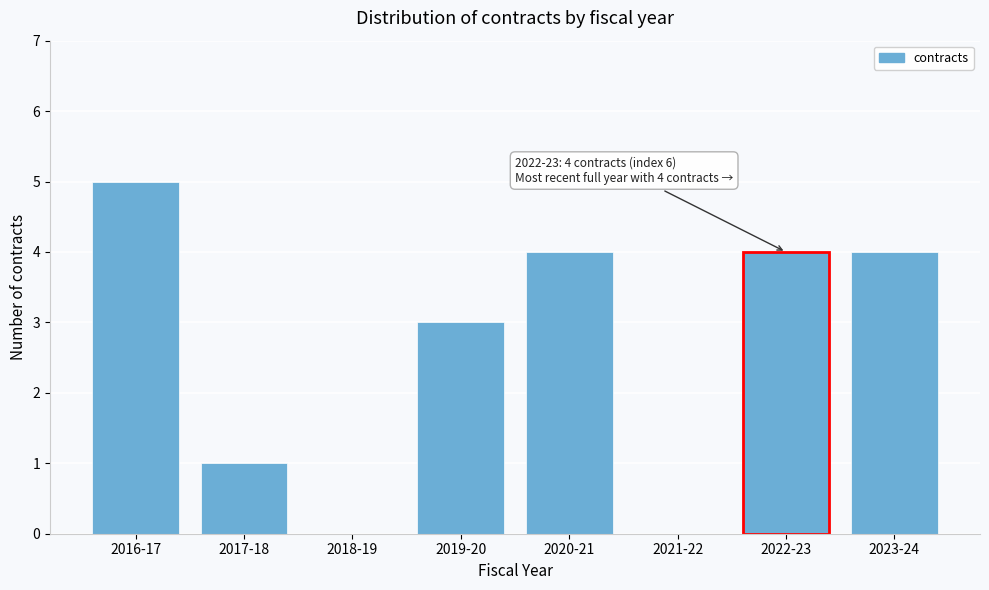

Reading right to left, what are all the values shown in this chart?

2023-24=4	2022-23=4	2021-22=0	2020-21=4	2019-20=3	2018-19=0	2017-18=1	2016-17=5